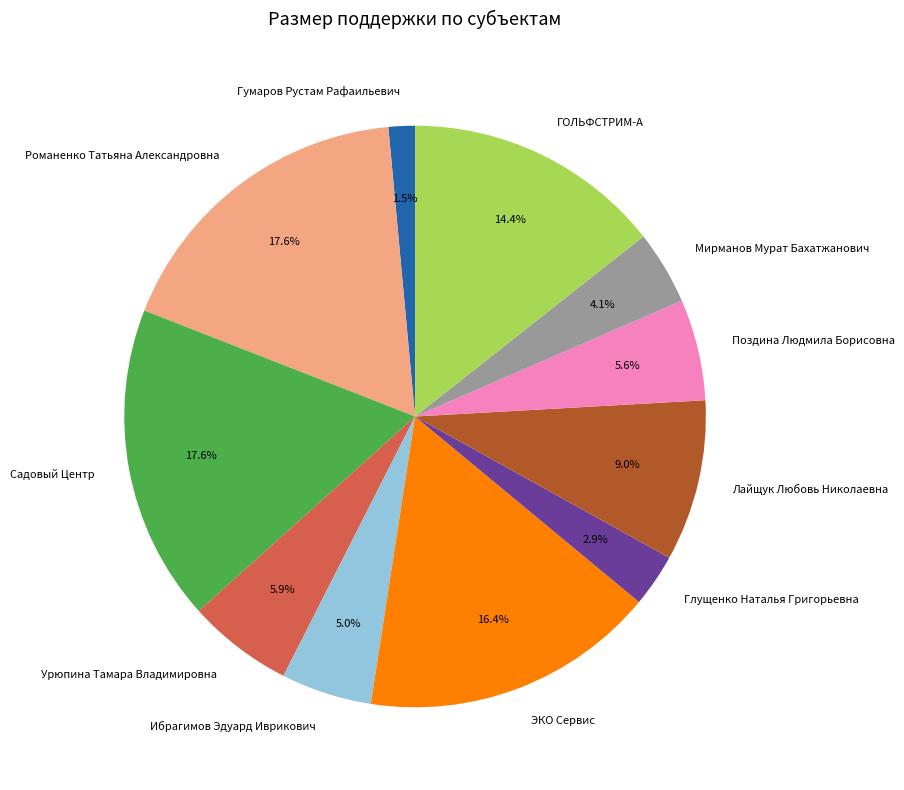

To the nearest percent, what is the average slice percentage?

9%